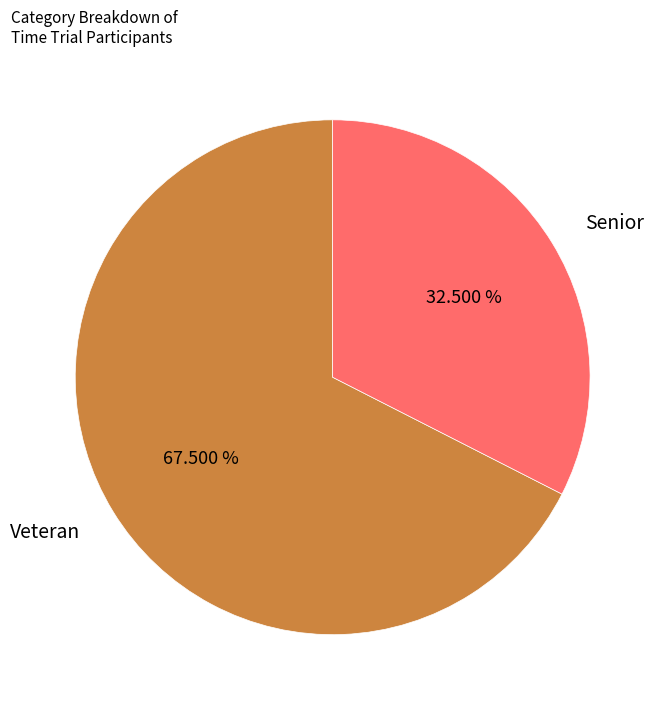

To the nearest percent, what is the combined percentage of Senior and Veteran?

100%